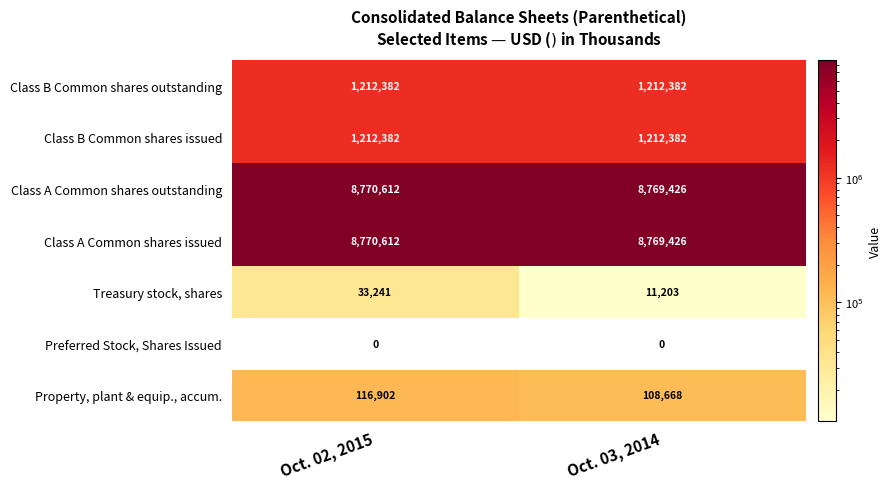

What is the greatest value displayed?

8770612